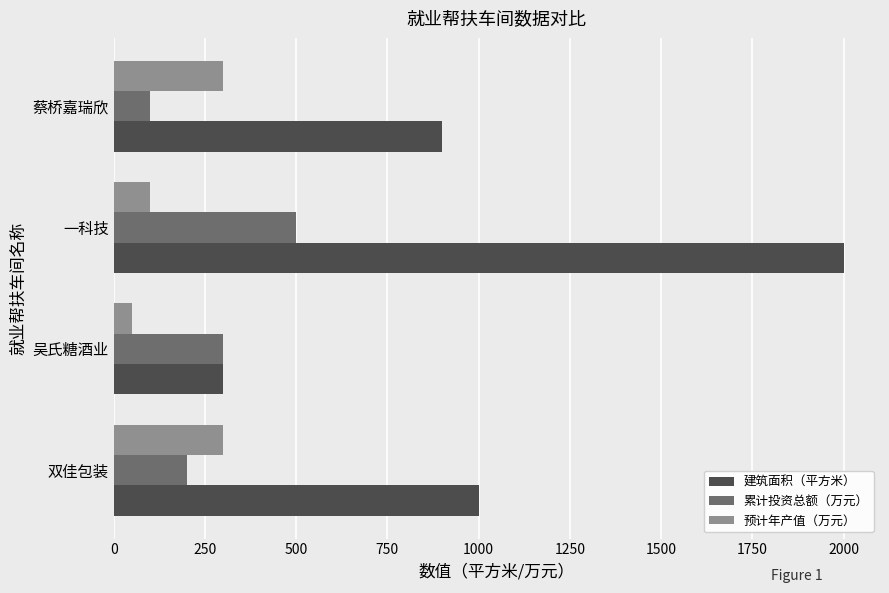

What is the greatest value displayed?

2000